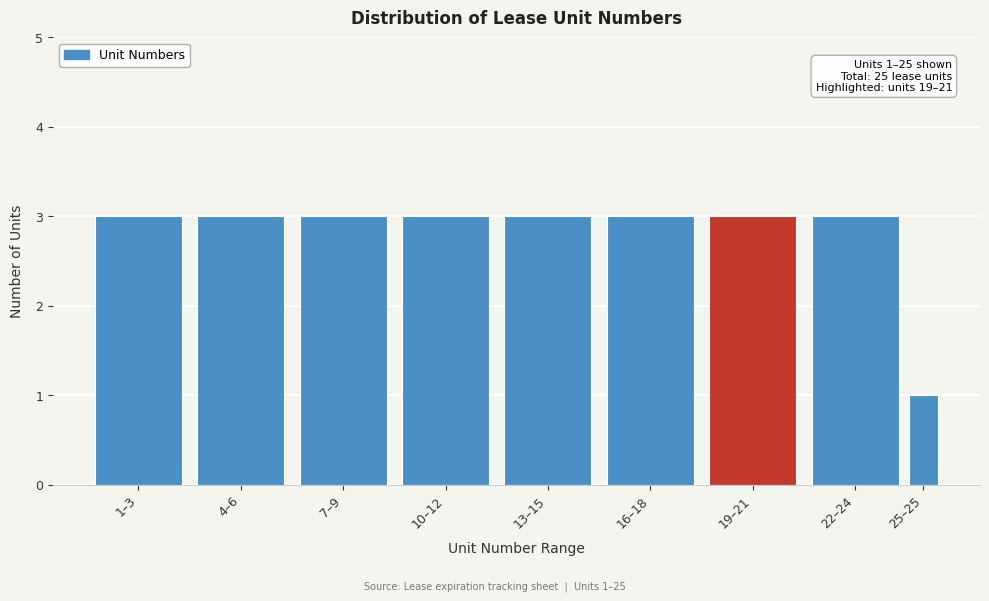

Reading left to right, transcribe all the data shown in this chart.

1–3=3	4–6=3	7–9=3	10–12=3	13–15=3	16–18=3	19–21=3	22–24=3	25–25=1